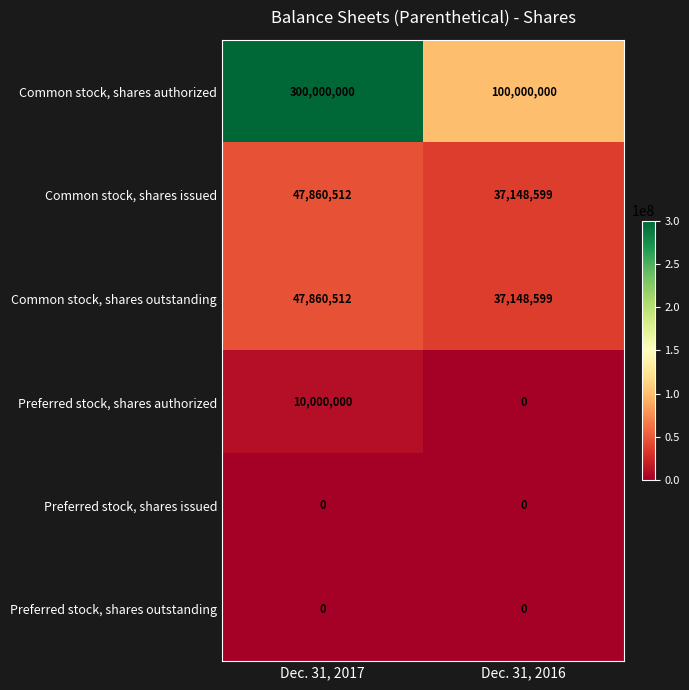

Rank the categories by Common stock, shares authorized value from highest to lowest.

Dec. 31, 2017, Dec. 31, 2016